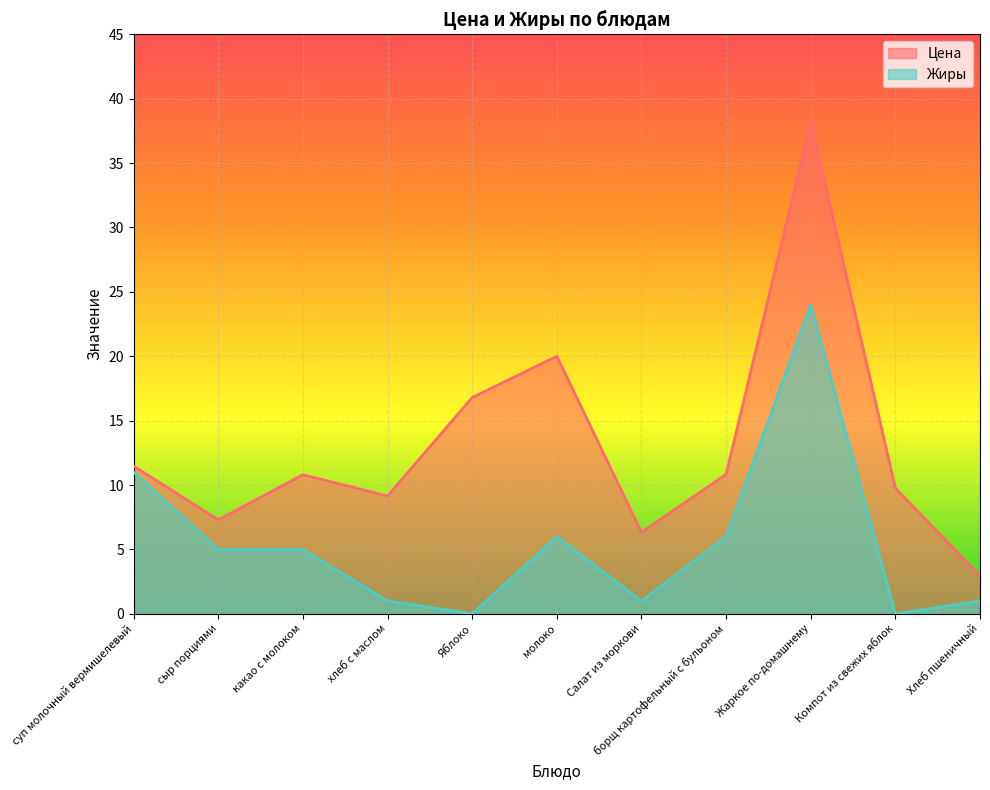

Reading left to right, what are all the values shown in this chart?

Цена: 11.5	7.3	10.8	9.2	16.8	20.0	6.3	10.8	38.2	9.8	3.0
Жиры: 11.0	5.0	5.0	1.0	0.0	6.0	1.0	6.0	24.0	0.0	1.0